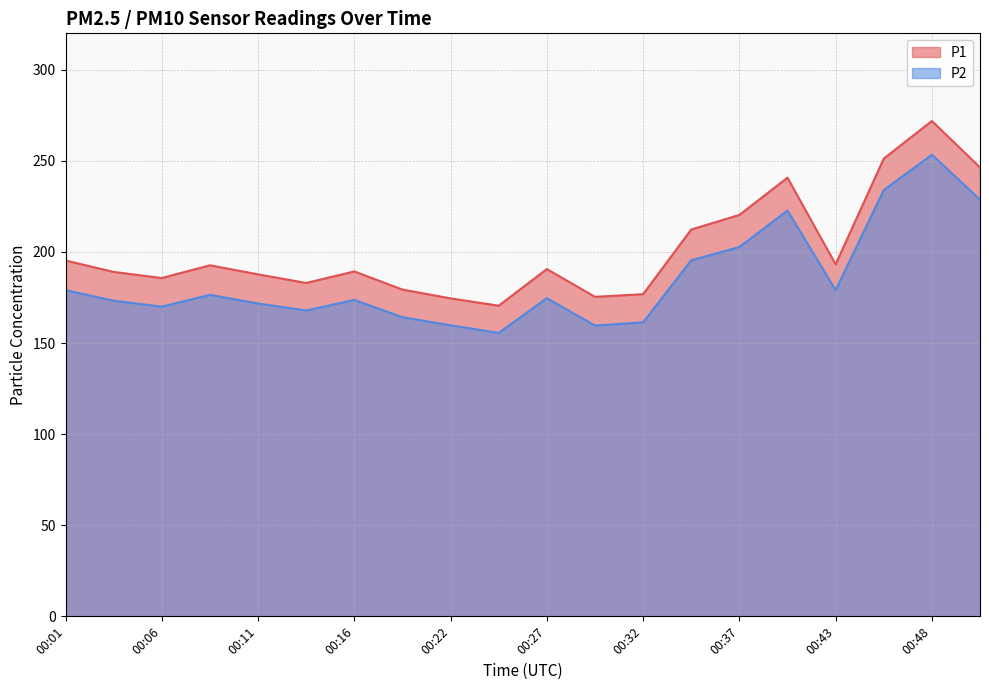

Where is the first local minimum for P1?

00:06